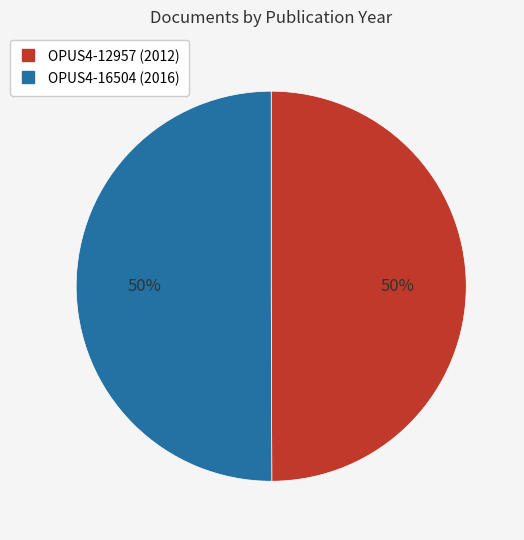

Approximately how many times larger is the value at OPUS4-12957 compared to OPUS4-16504?

1.0